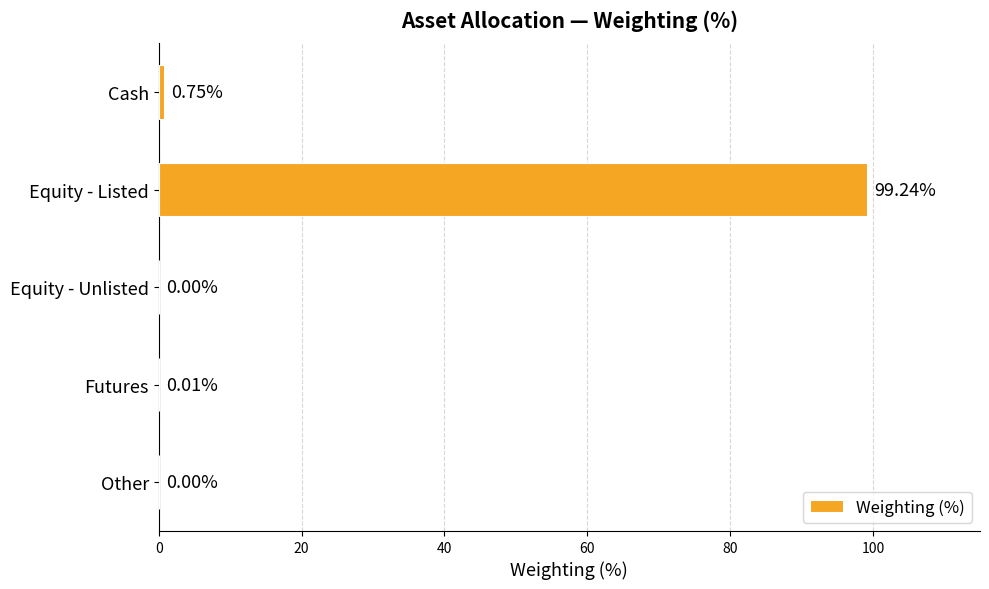

Which has a higher value, Futures or Equity - Unlisted?

Futures